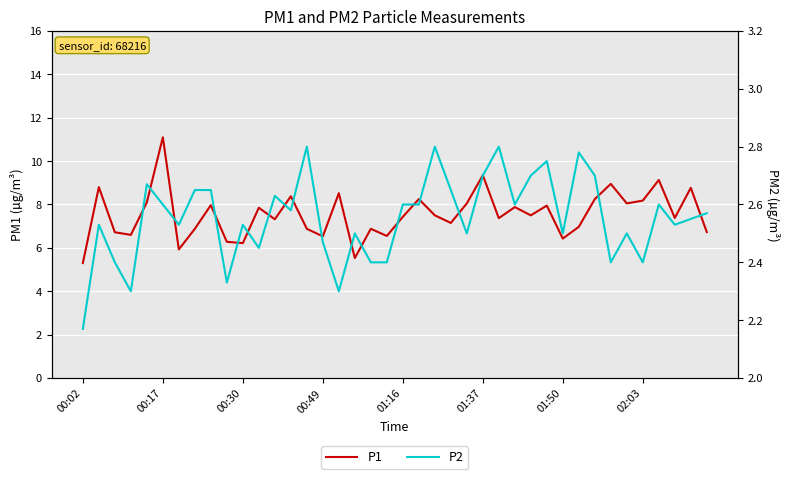

What value does the P1 series have at 21?

8.2